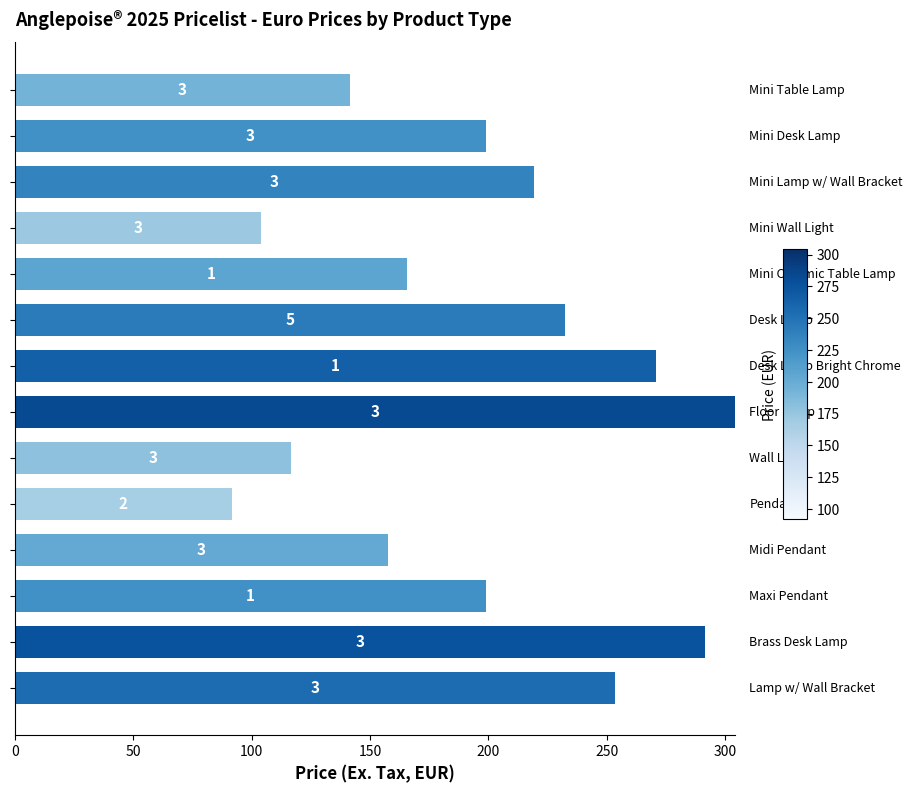

How many bars are there in total?

14